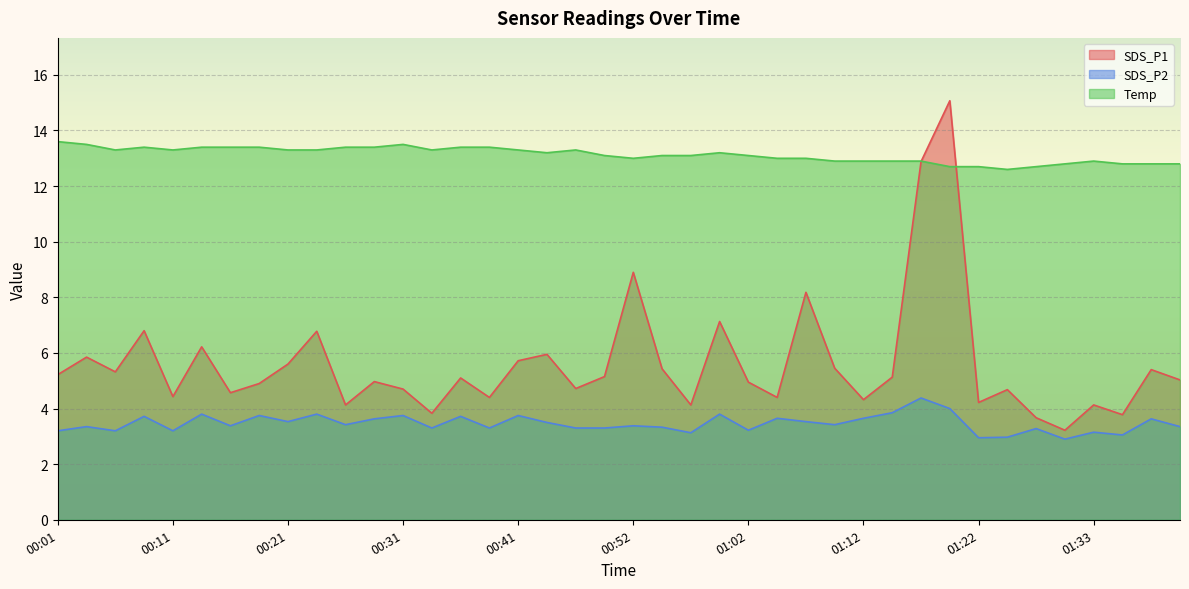

What are all the series names shown in the legend?

SDS_P1, SDS_P2, Temp